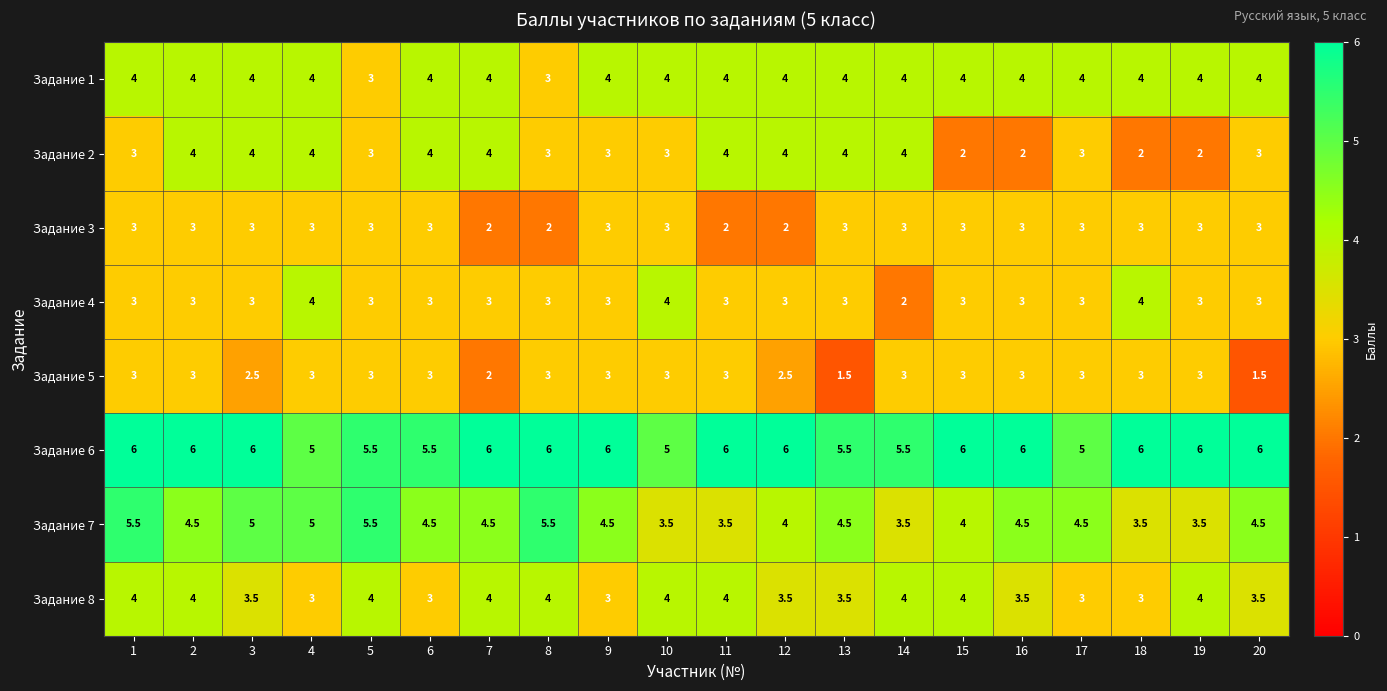

What is the total value across all series at 20?

28.5